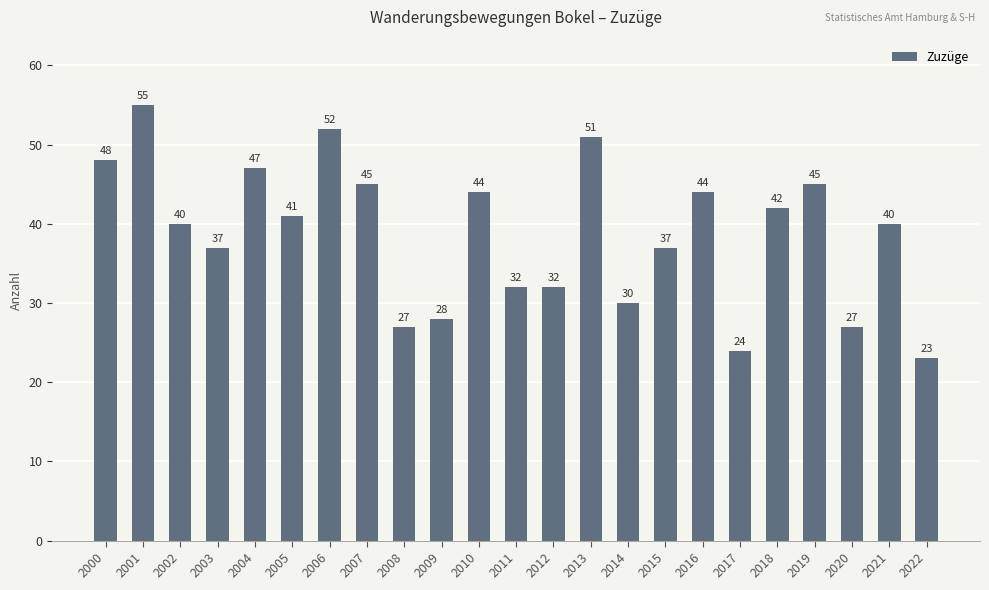

What is the value of the 19th bar from the left?

42